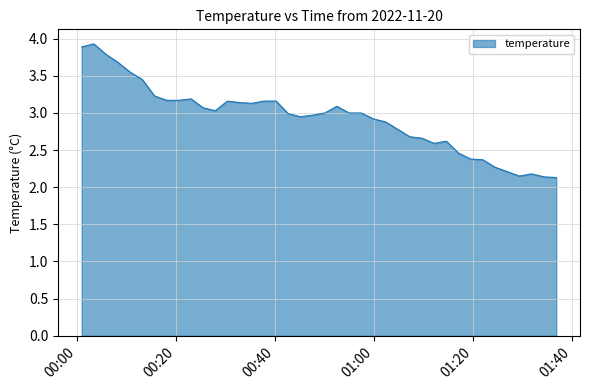

How many categories are shown in the chart?

40